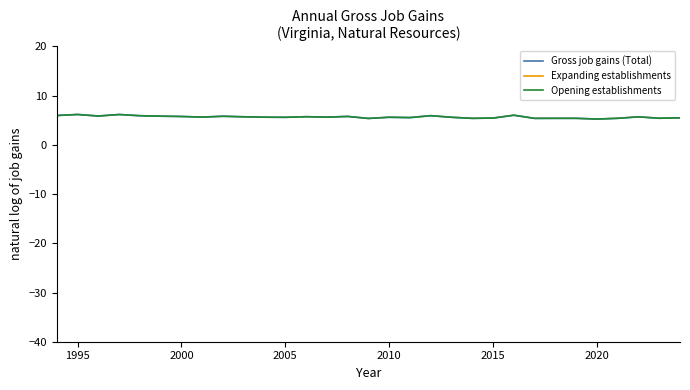

How many lines are shown in the chart?

3